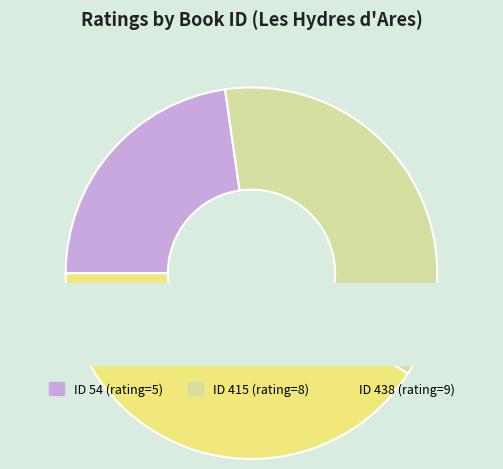

The 415 slice represents 23% of the pie. True or false?

False